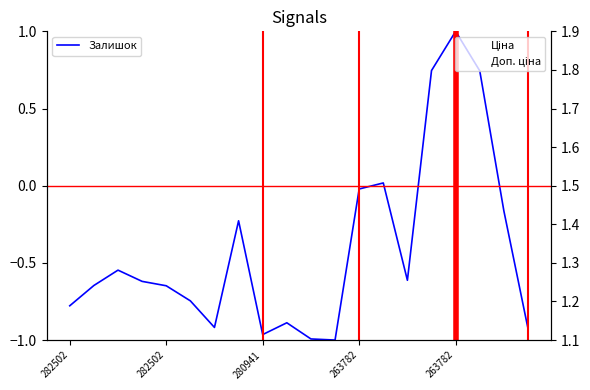

Reading left to right, transcribe all the data shown in this chart.

Залишок: -0.8	-0.6	-0.5	-0.6	-0.6	-0.7	-0.9	-0.2	-1.0	-0.9	-1.0	-1.0	-0.0	0.0	-0.6	0.7	1.0	0.7	-0.2	-0.9
Ціна: 802.1	802.1	802.1	802.1	802.1	802.1	802.1	802.1	6787.1	6787.1	6787.1	6787.1	552.7	552.7	552.7	552.7	552.7	679.8	679.8	679.8
Доп. ціна: 1.1	1.1	1.1	1.1	1.1	1.1	1.1	1.1	1.9	1.9	1.9	1.9	1.1	1.1	1.1	1.1	1.1	1.1	1.1	1.1